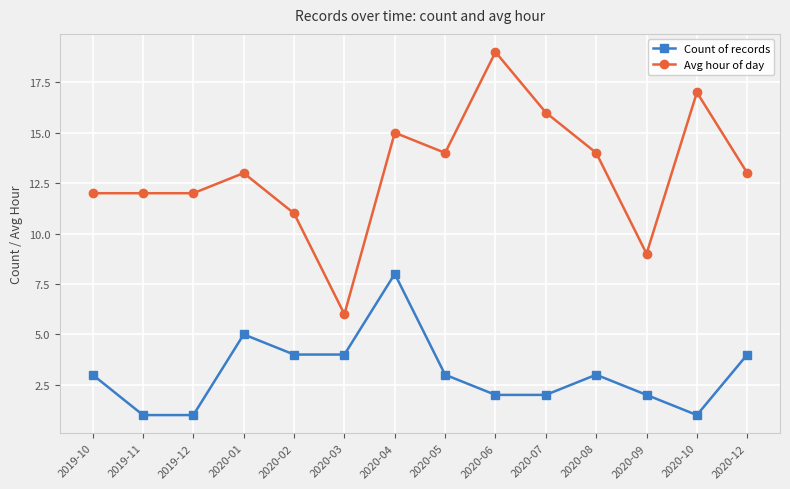

Where is the first local maximum for Count of records?

2020-01